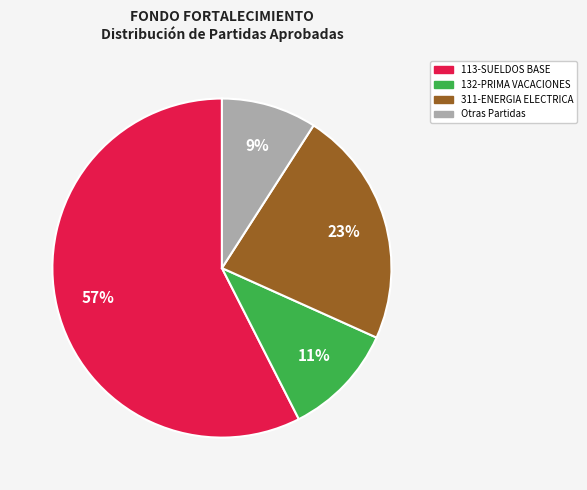

To the nearest percent, what is the average slice percentage?

25%